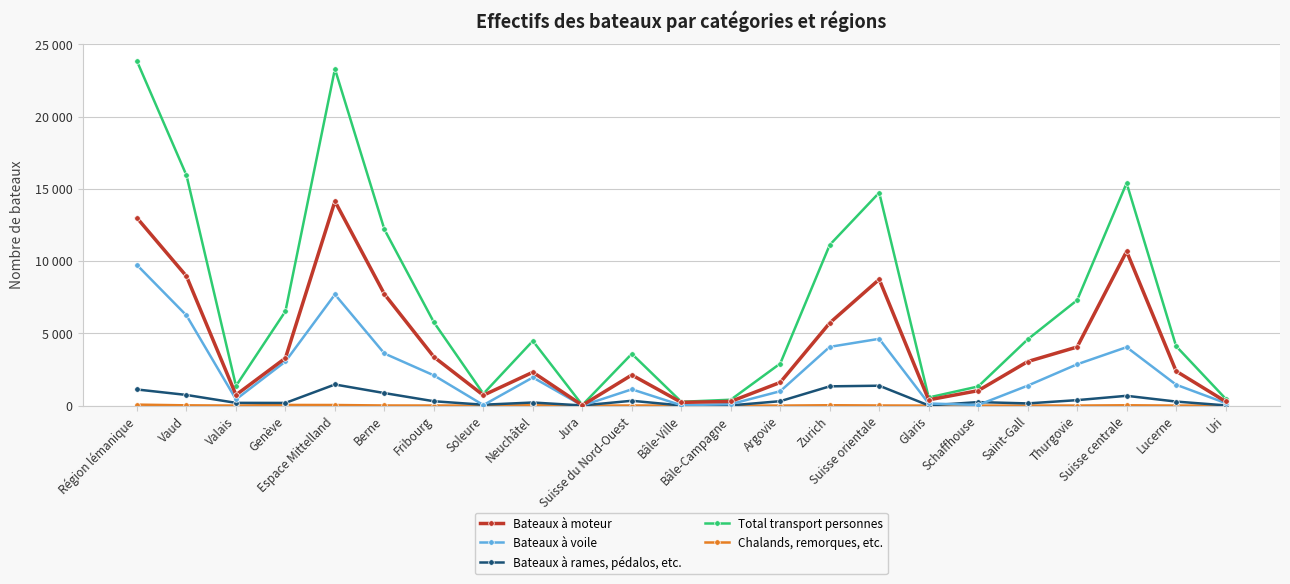

What is the value of the Chalands, remorques, etc. point at the 14th from the left?

2